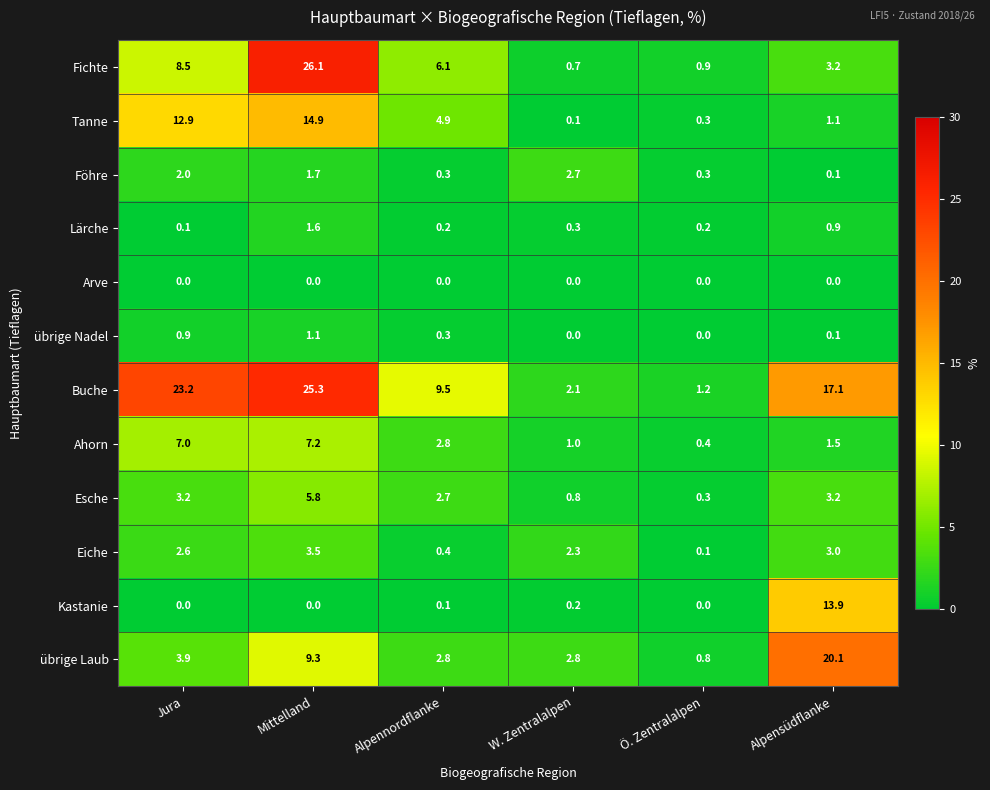

What is the difference between the second highest and minimum values in the Lärche series?

0.8